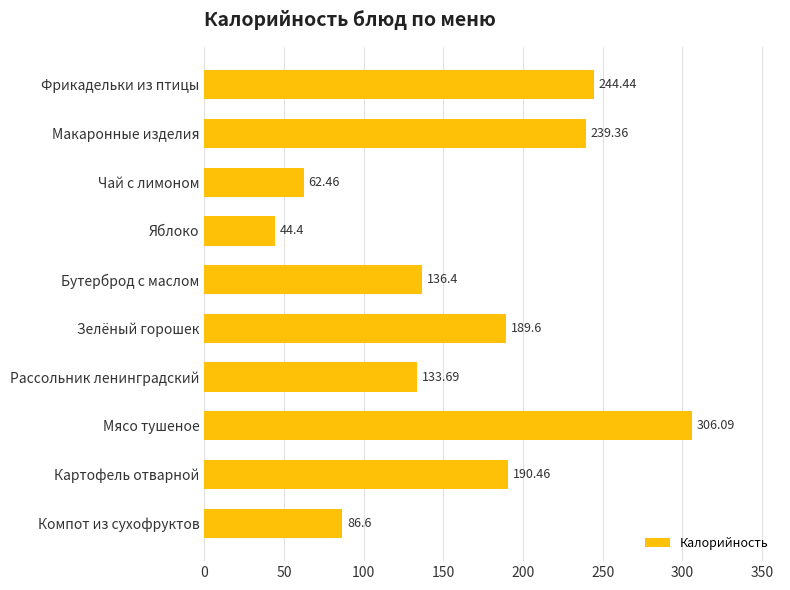

Where is the data nearest to the value 175?

Зелёный горошек